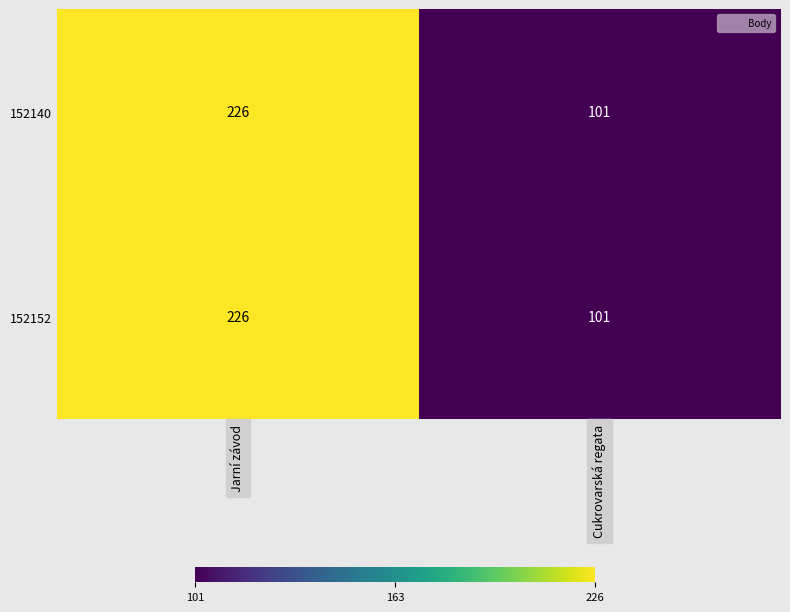

Reading left to right, list all the values displayed in this chart.

152140: 226	101
152152: 226	101